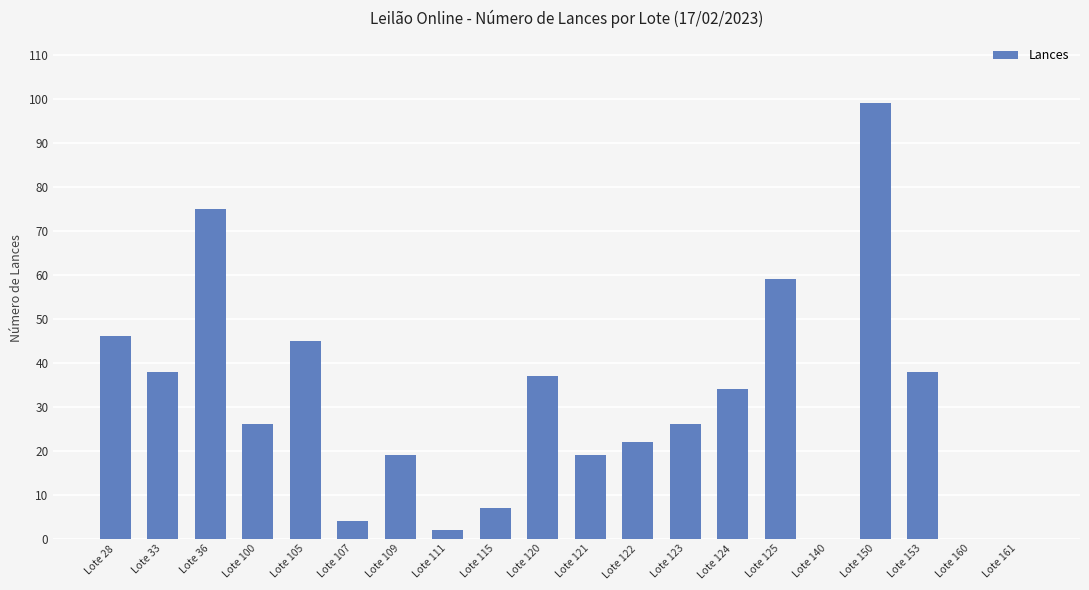

What value does the data have at Lote 150, to the nearest 10?

100